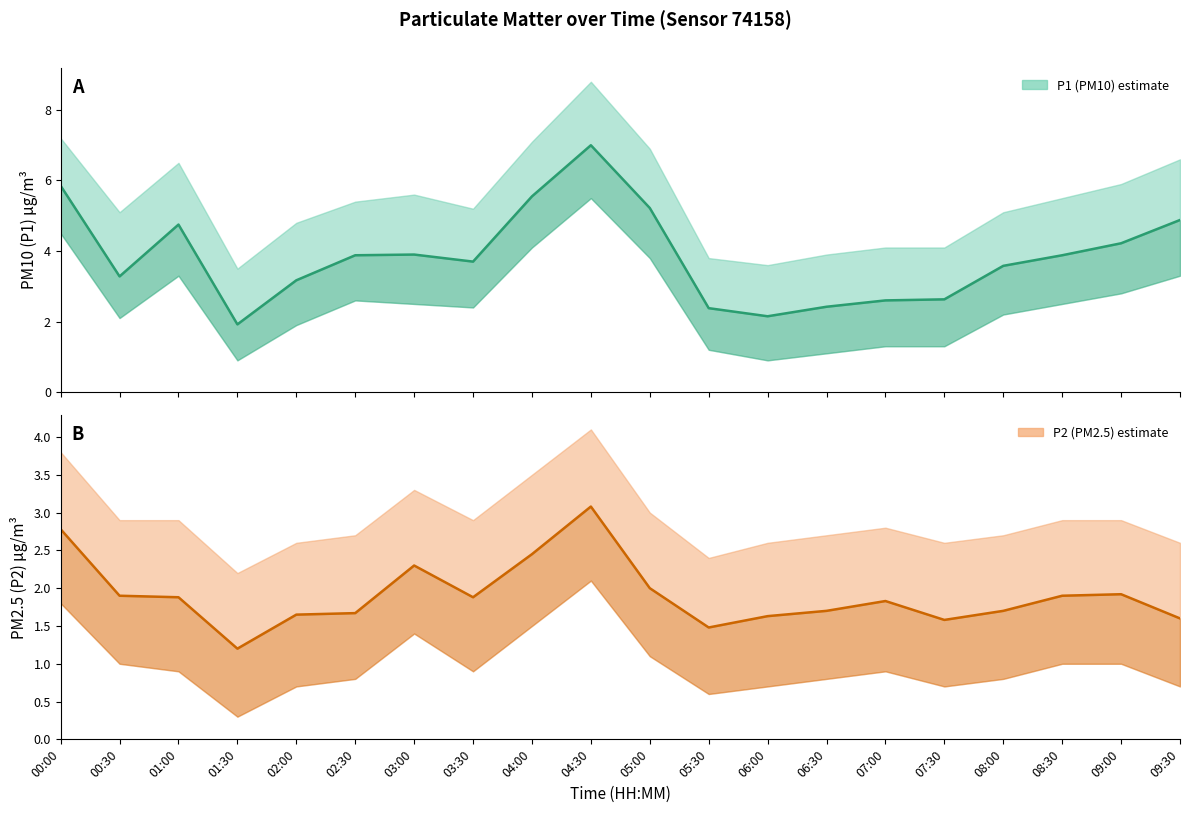

Which label corresponds to the largest value in the chart?

04:30